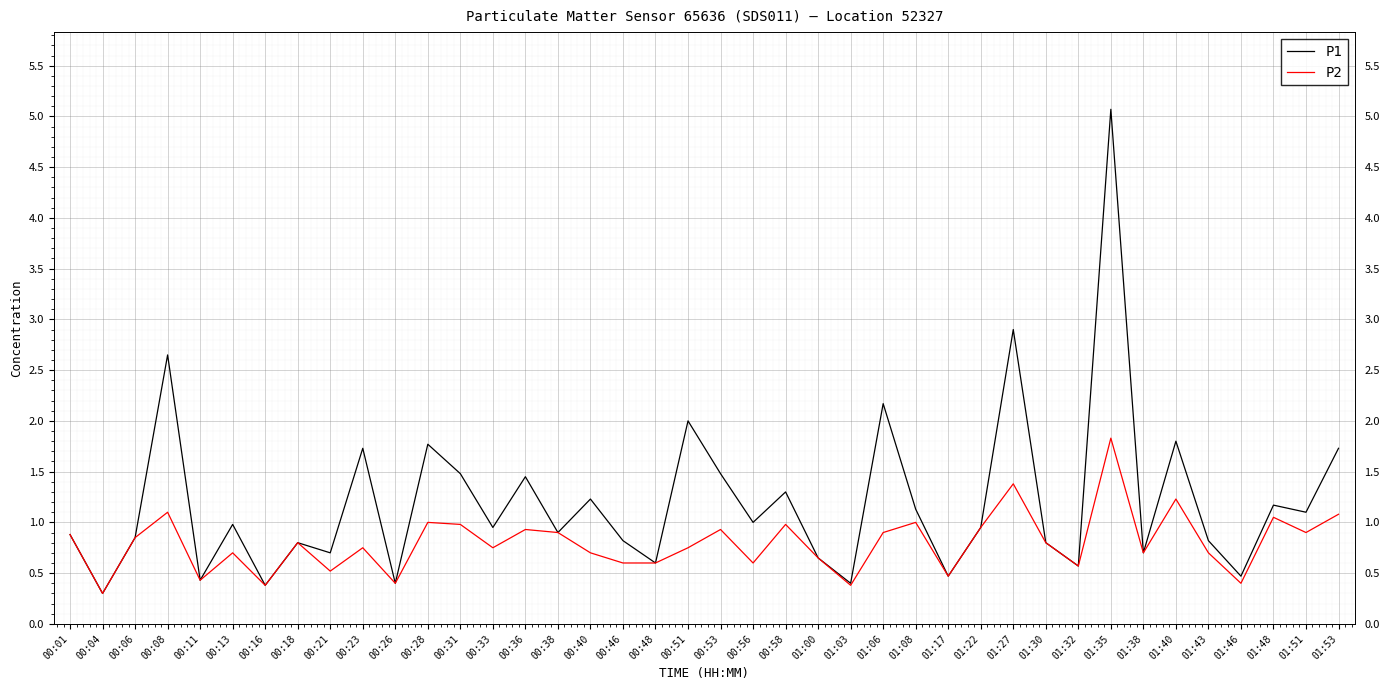

What are all the series names shown in the legend?

P1, P2